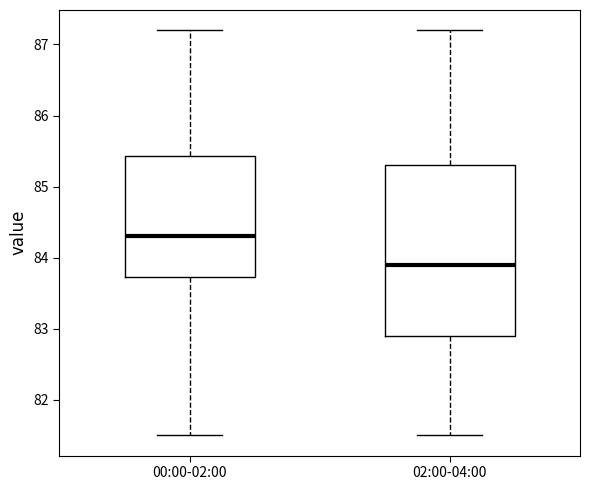

Reading left to right, read every box against the y-axis: the position of its median line, the range the box covers, and the ends of its whiskers. The values are not printed on the chart, so give them approximately, as read against the axis.

00:00-02:00: median 84.3, box 83.7 to 85.4, whiskers 81.5 to 87.2
02:00-04:00: median 83.9, box 82.9 to 85.3, whiskers 81.5 to 87.2